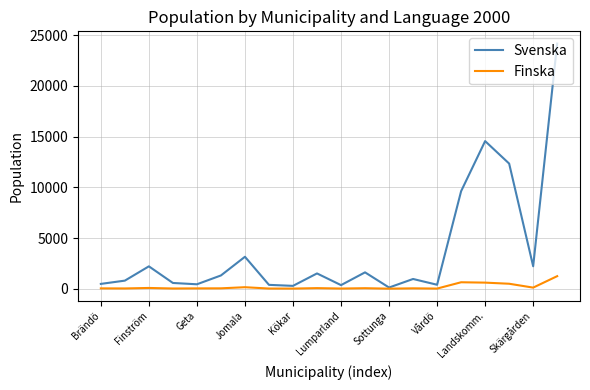

What is the maximum value for Svenska?

24169